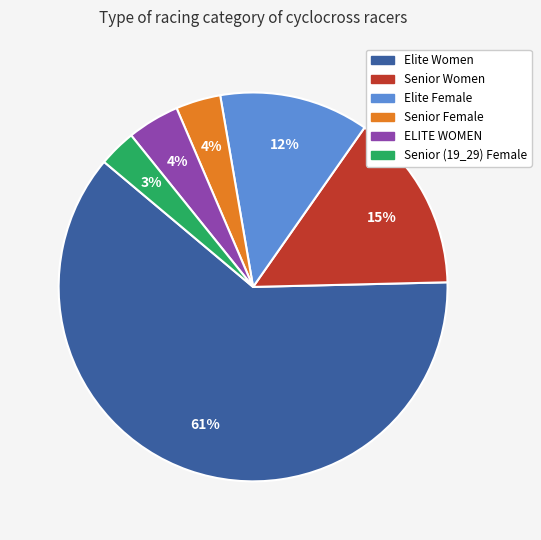

Is the sum of ELITE WOMEN and Senior Female greater than half?

No